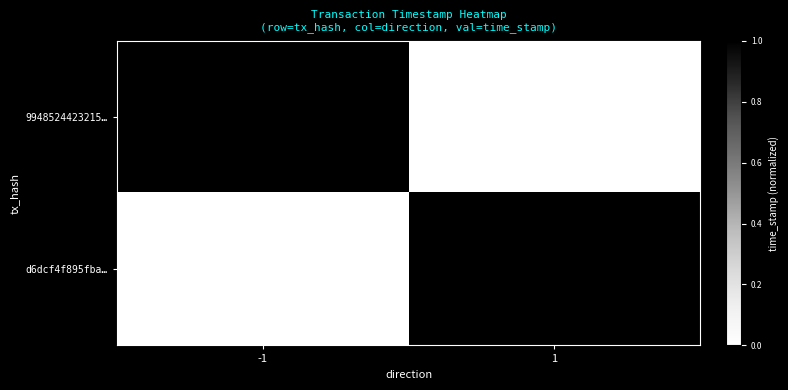

What is the spread (max minus min) of values at -1?

1.0